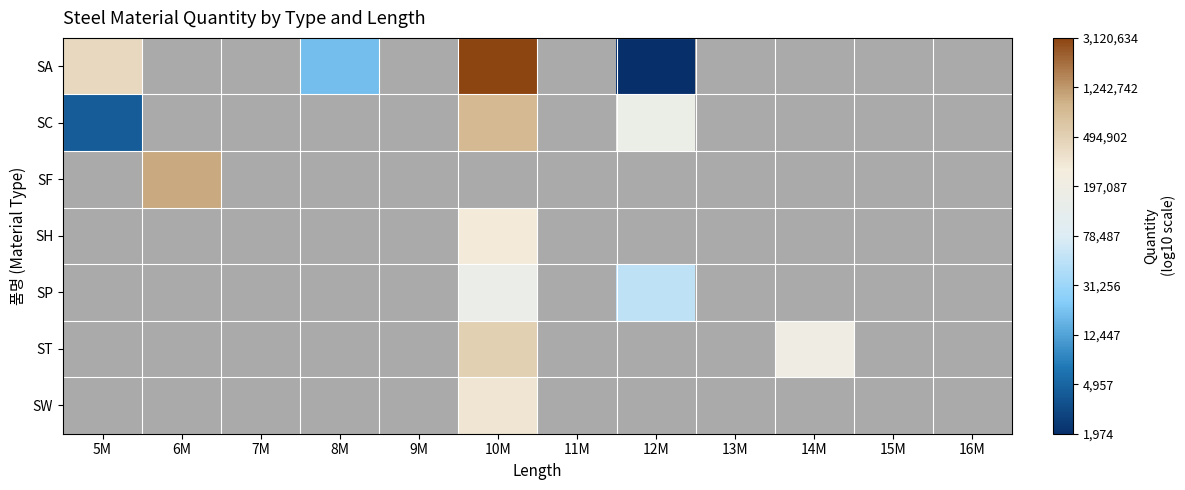

Read the SC value at 12M.

5.2